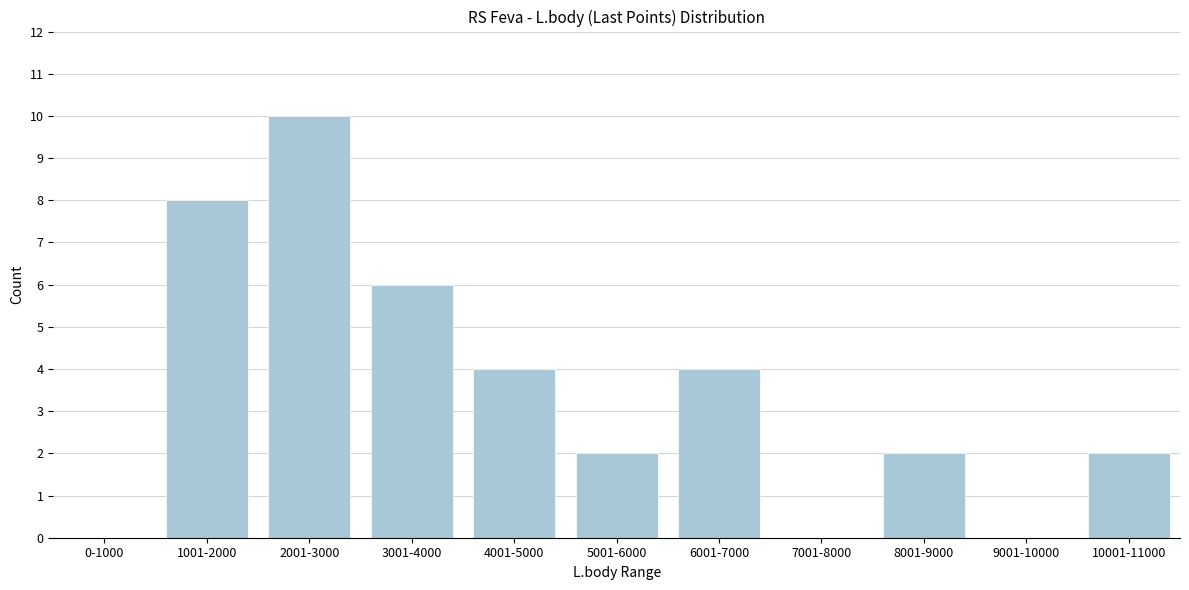

Reading right to left, extract all data points from this chart.

10001-11000=2	9001-10000=0	8001-9000=2	7001-8000=0	6001-7000=4	5001-6000=2	4001-5000=4	3001-4000=6	2001-3000=10	1001-2000=8	0-1000=0